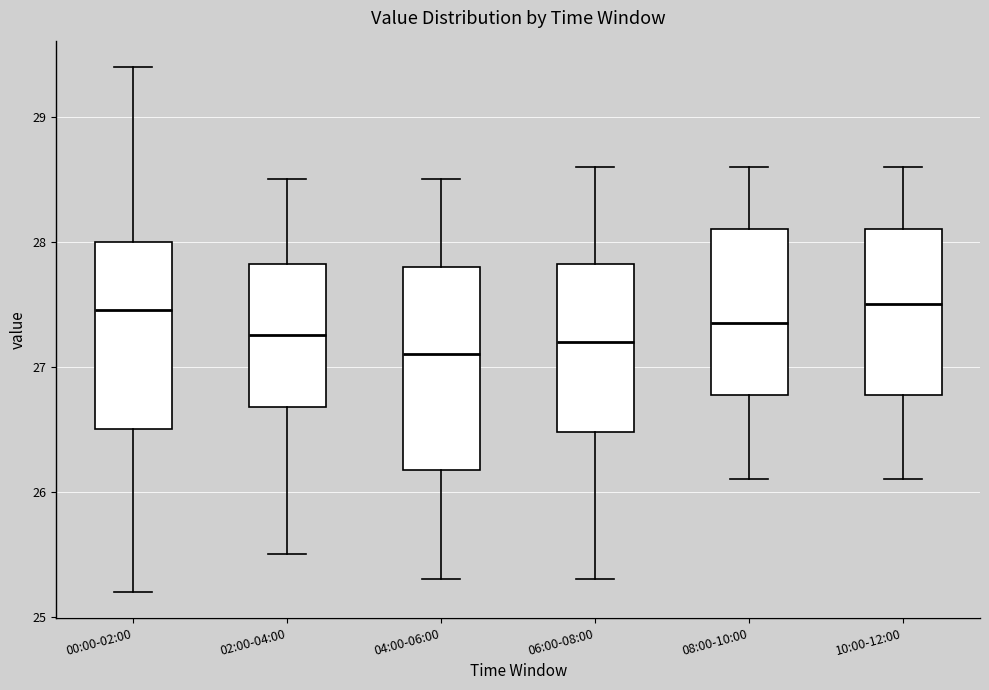

Reading left to right, transcribe this box plot: for each box, give where its median line is, the range the box spans, and where its two whiskers end, as read against the y-axis. The values are not printed on the chart, so give them approximately, as read against the axis.

00:00-02:00: median 27.5, box 26.5 to 28.0, whiskers 25.2 to 29.4
02:00-04:00: median 27.3, box 26.7 to 27.8, whiskers 25.5 to 28.5
04:00-06:00: median 27.1, box 26.2 to 27.8, whiskers 25.3 to 28.5
06:00-08:00: median 27.2, box 26.5 to 27.8, whiskers 25.3 to 28.6
08:00-10:00: median 27.4, box 26.8 to 28.1, whiskers 26.1 to 28.6
10:00-12:00: median 27.5, box 26.8 to 28.1, whiskers 26.1 to 28.6